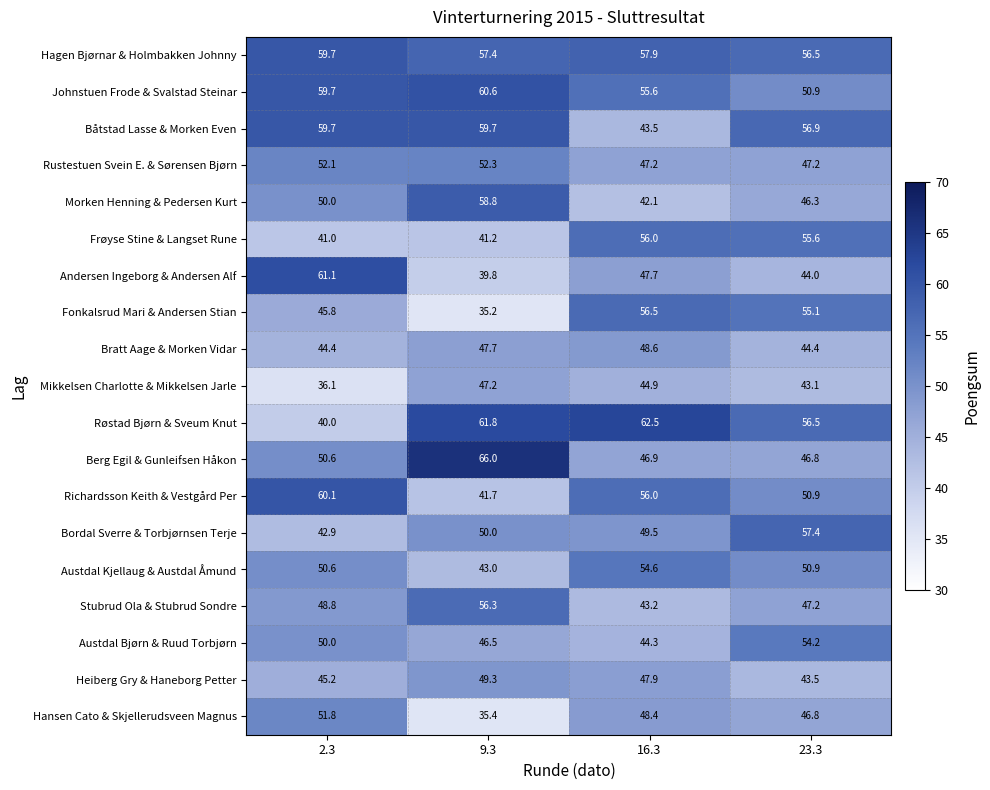

Which series has the widest spread of values?

Røstad Bjørn & Sveum Knut